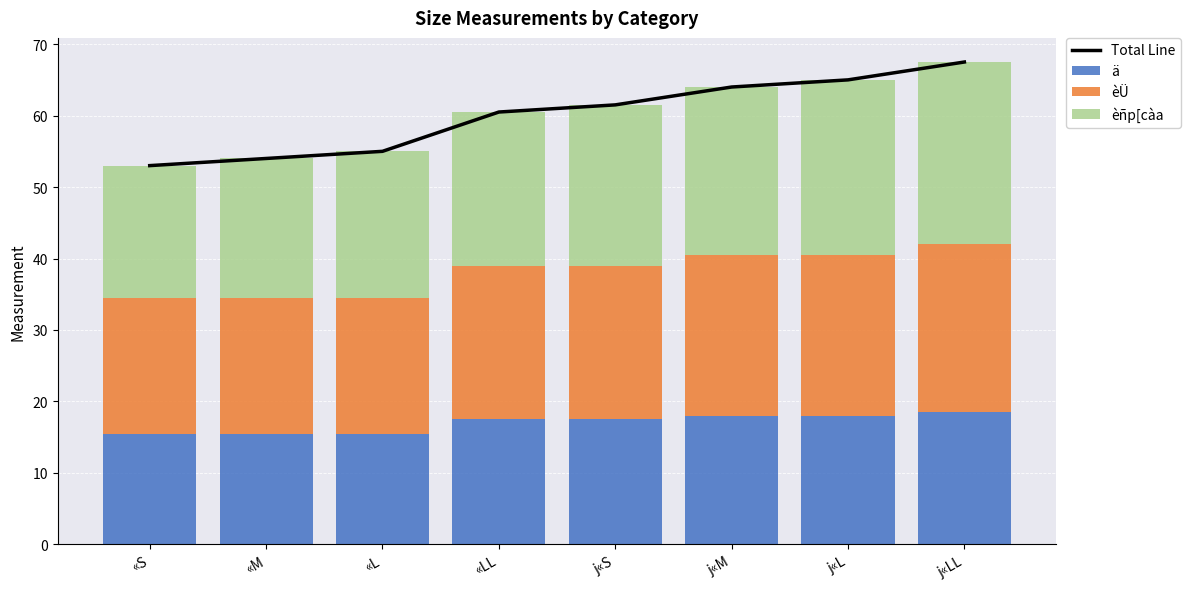

What value does the ä series have at j«L?

18.0